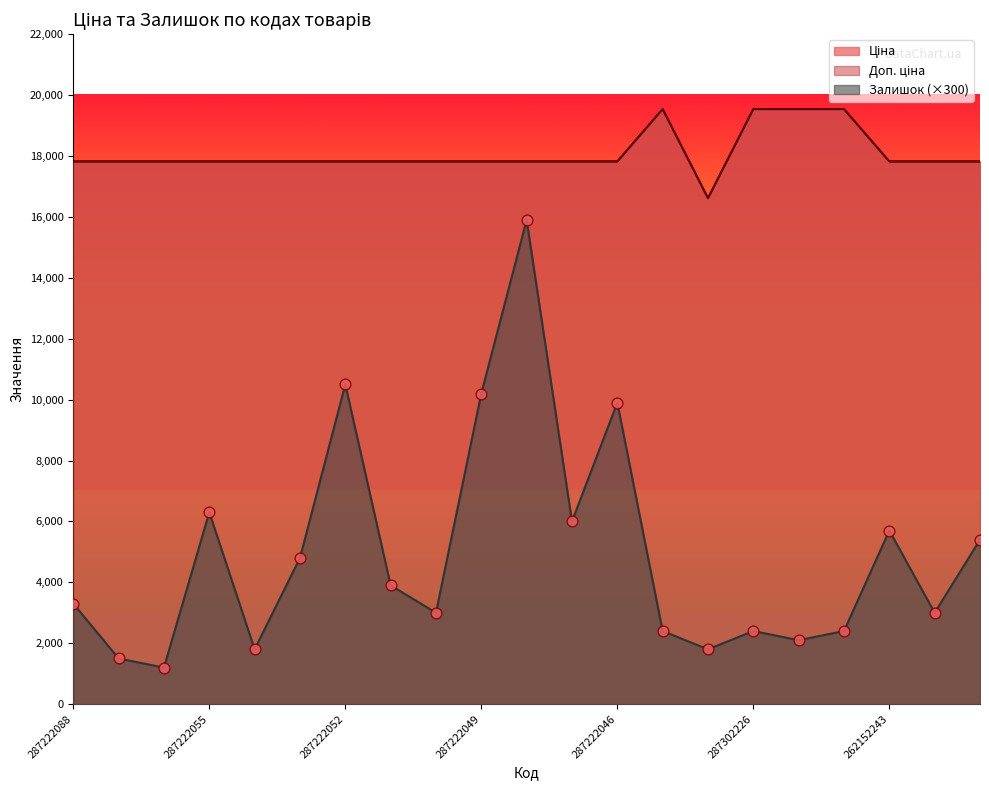

What is the total value across all series at 287222056?

36845.1